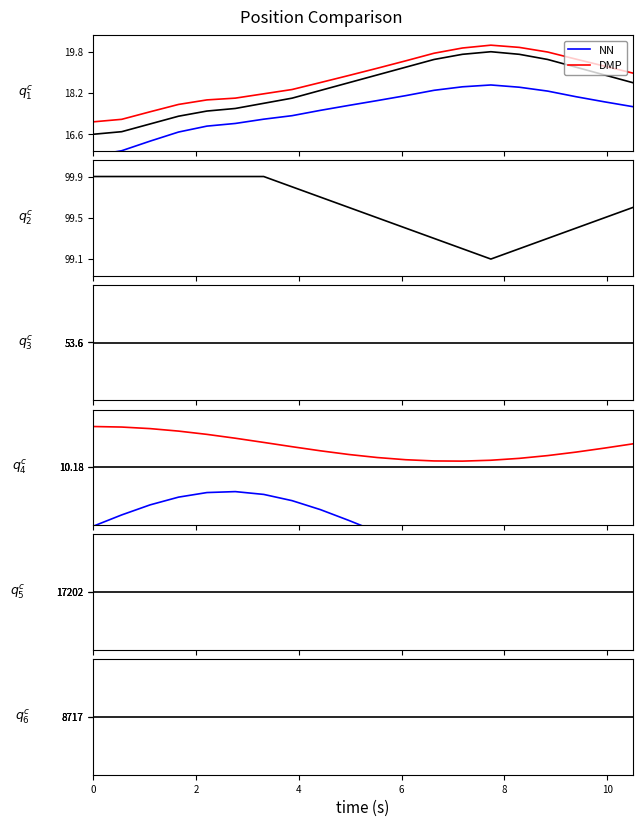

How many distinct data groups are displayed?

3